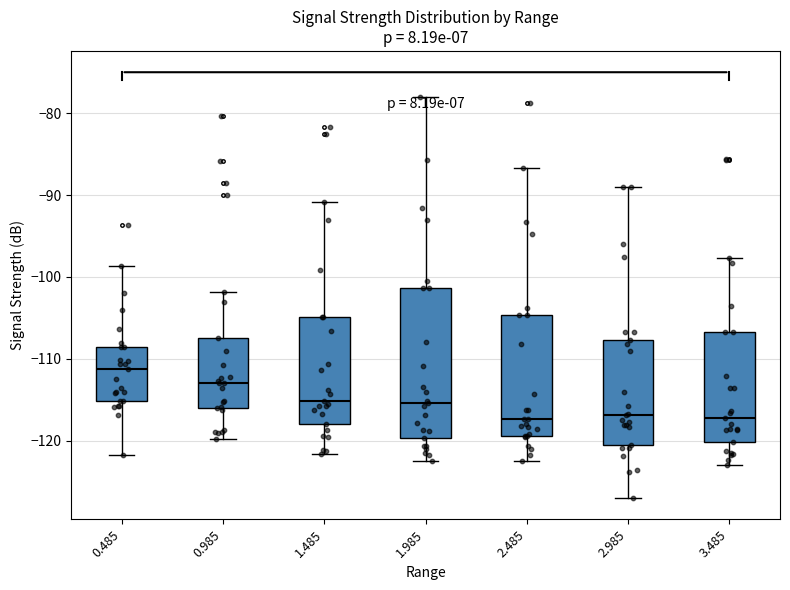

Where does the upper whisker of the box at x = 2.985 end on the y-axis? The values are not printed on the chart, so give them approximately, as read against the axis.

-89